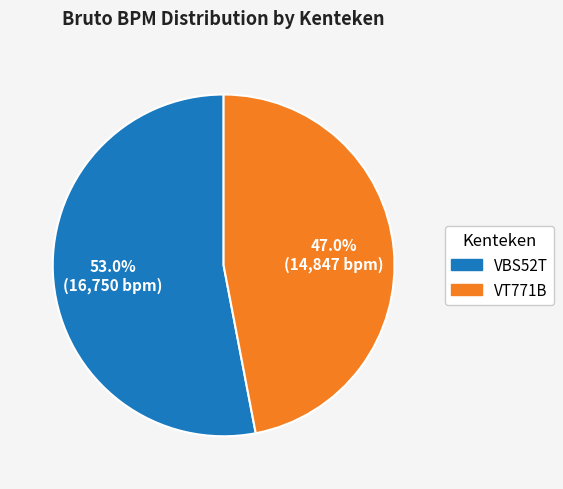

Does VT771B account for over 50% of the chart?

No